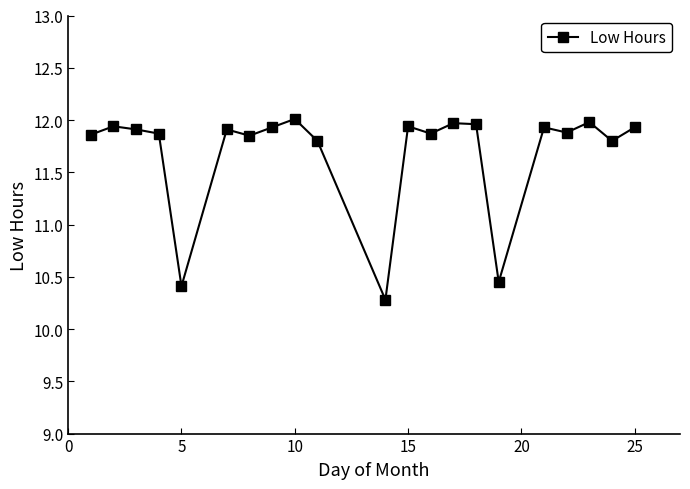

What is the average value?

11.7